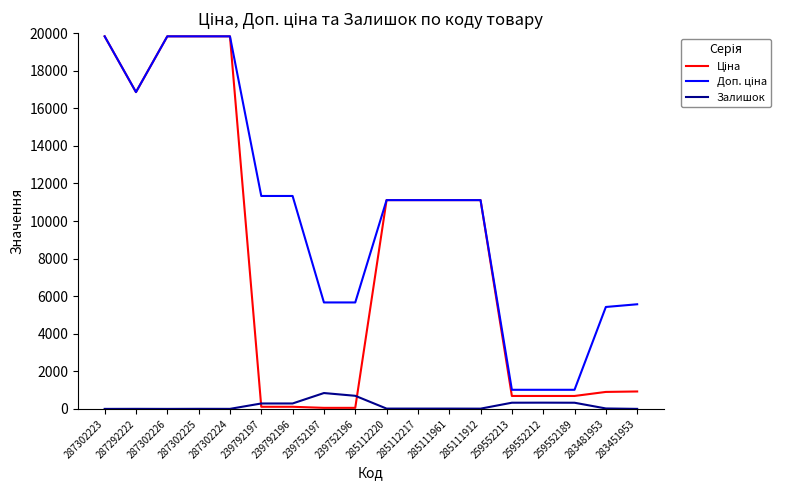

What is the greatest value displayed?

19831.1